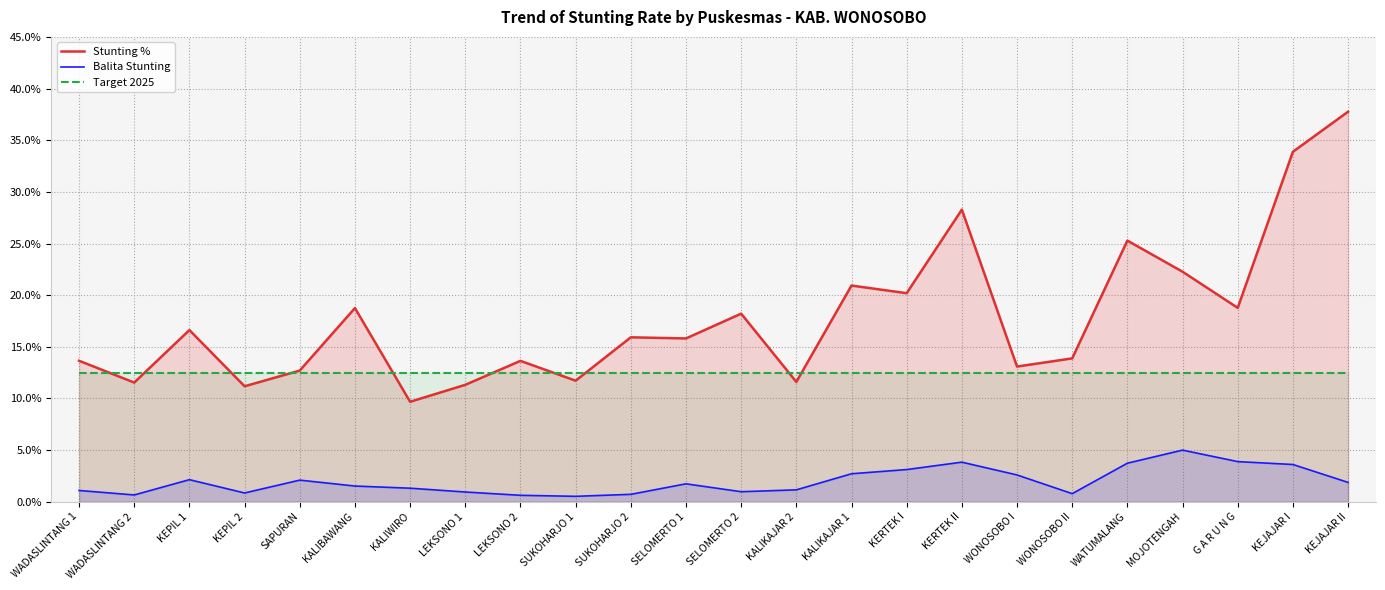

What is the sum of all Target 2025 values?

300.0